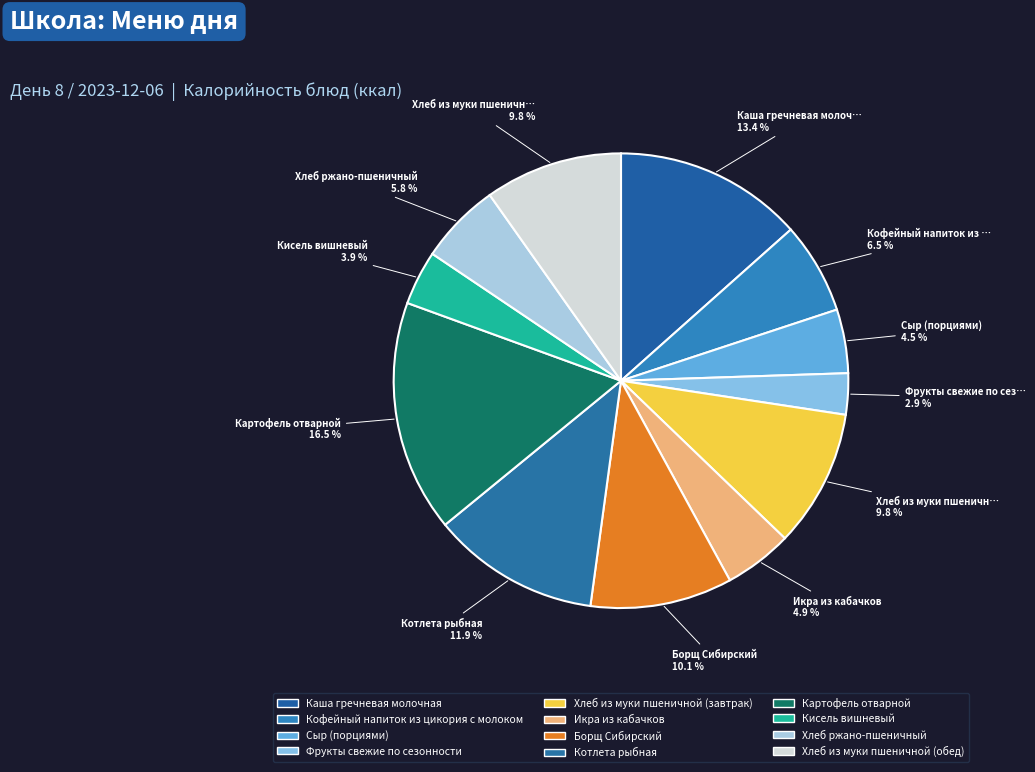

How many segments does this pie chart have?

12